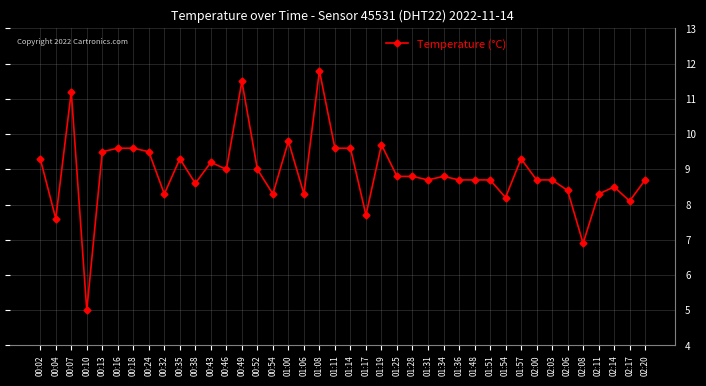

What is the sum of the values at 01:36 and 00:46?

17.7